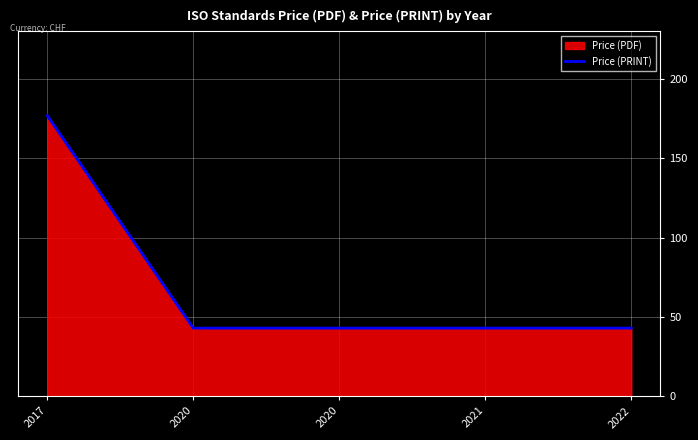

How many categories are shown in the chart?

5